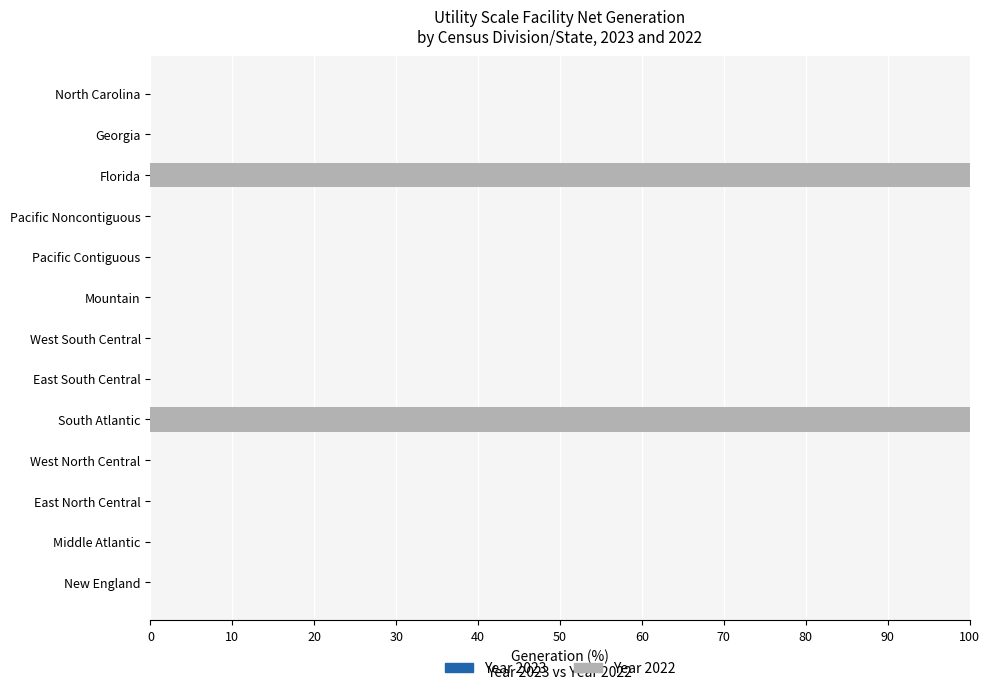

What is the greatest value displayed?

100